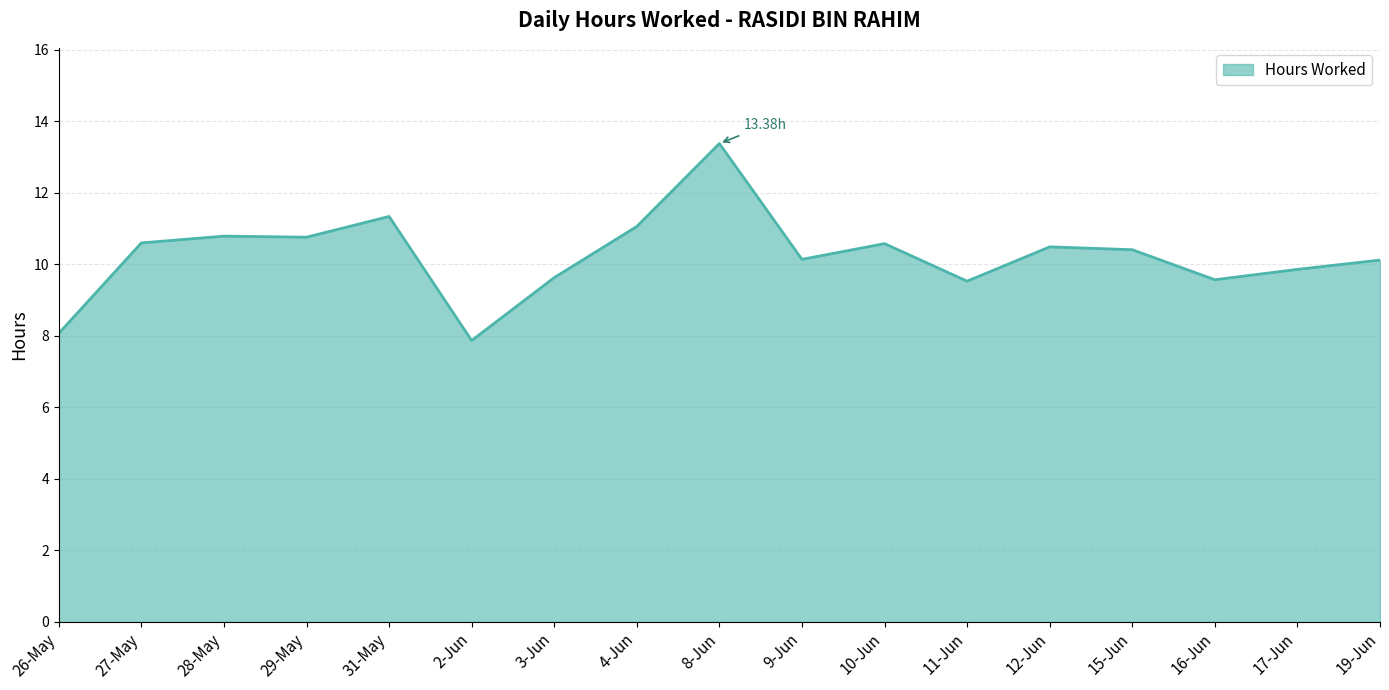

What is the ratio of the value at 2-Jun to the value at 12-Jun?

0.8